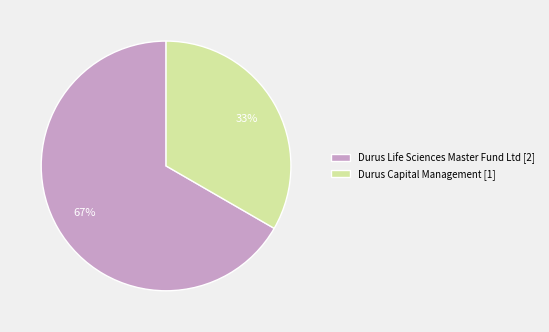

To the nearest percent, what is the average slice percentage?

50%